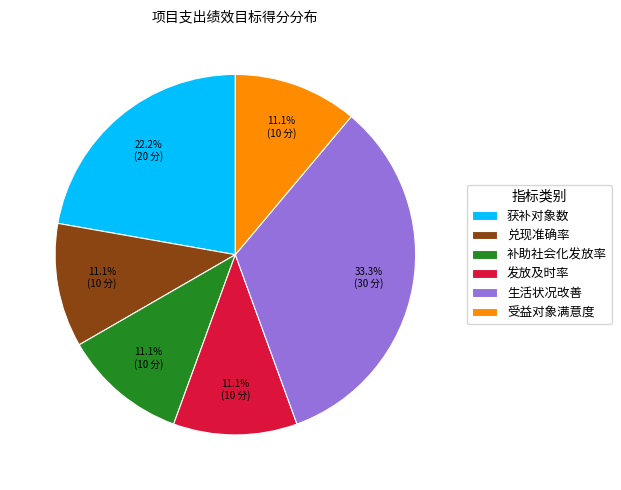

What percentage is the 发放及时率 slice, to the nearest percent?

11%